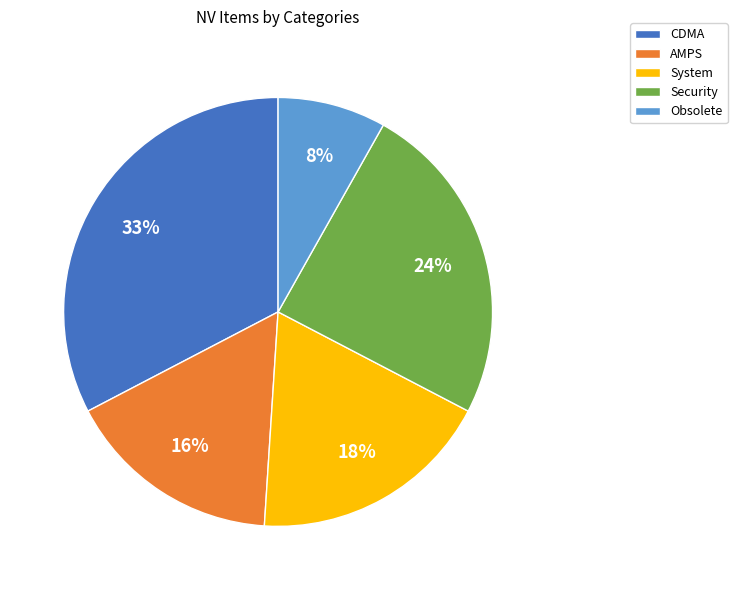

To the nearest percent, what portion does System represent?

18%